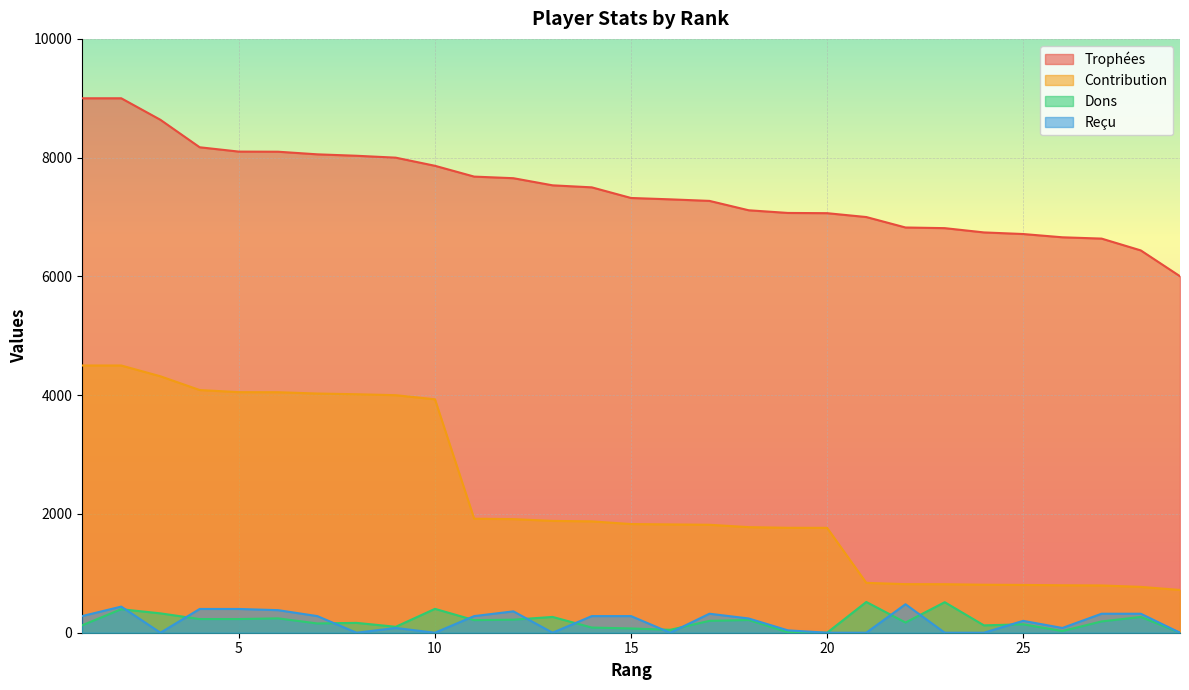

How many lines are shown in the chart?

4